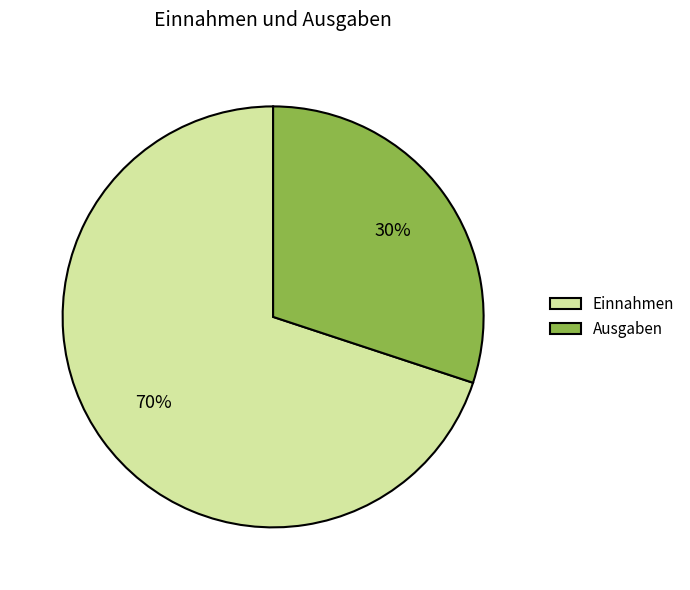

Do Einnahmen and Ausgaben together represent more than half of the pie?

Yes